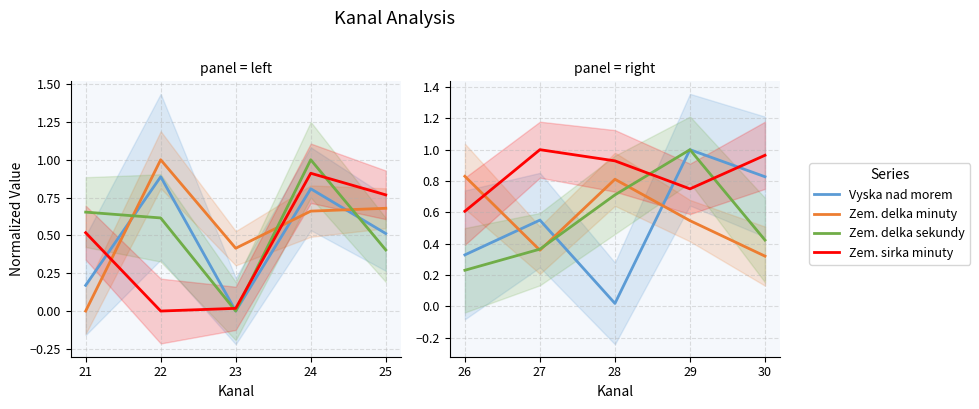

What is the value of the Zem. delka minuty point at the 4th from the left?

0.5